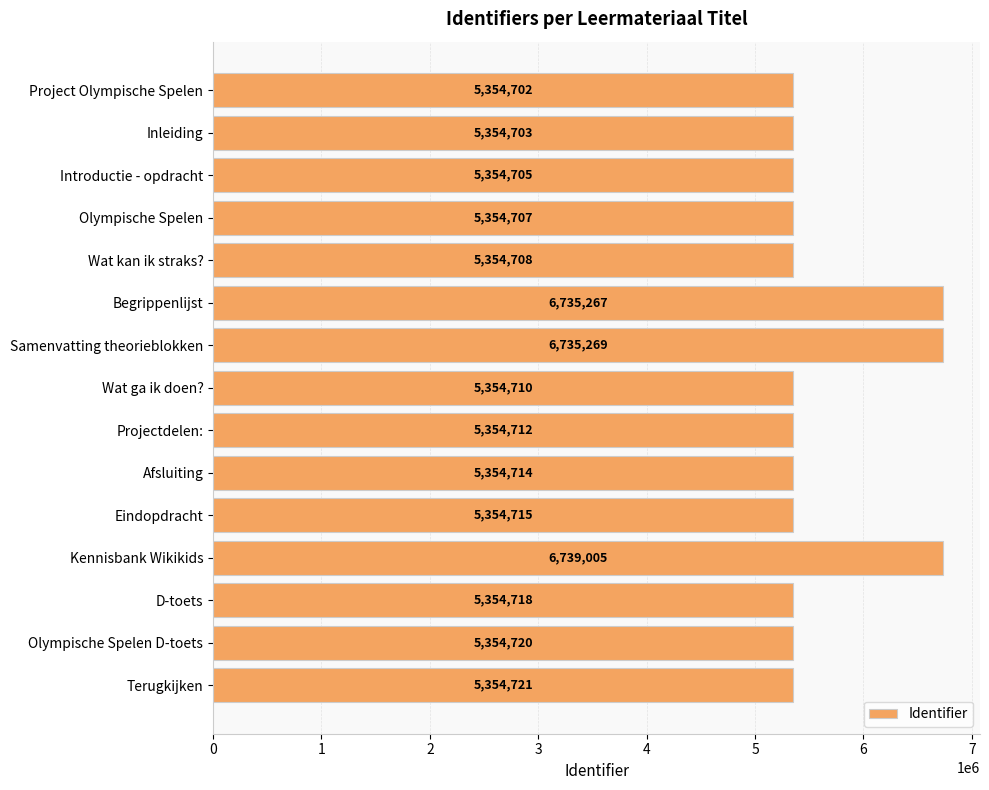

Does the chart contain any negative values?

No